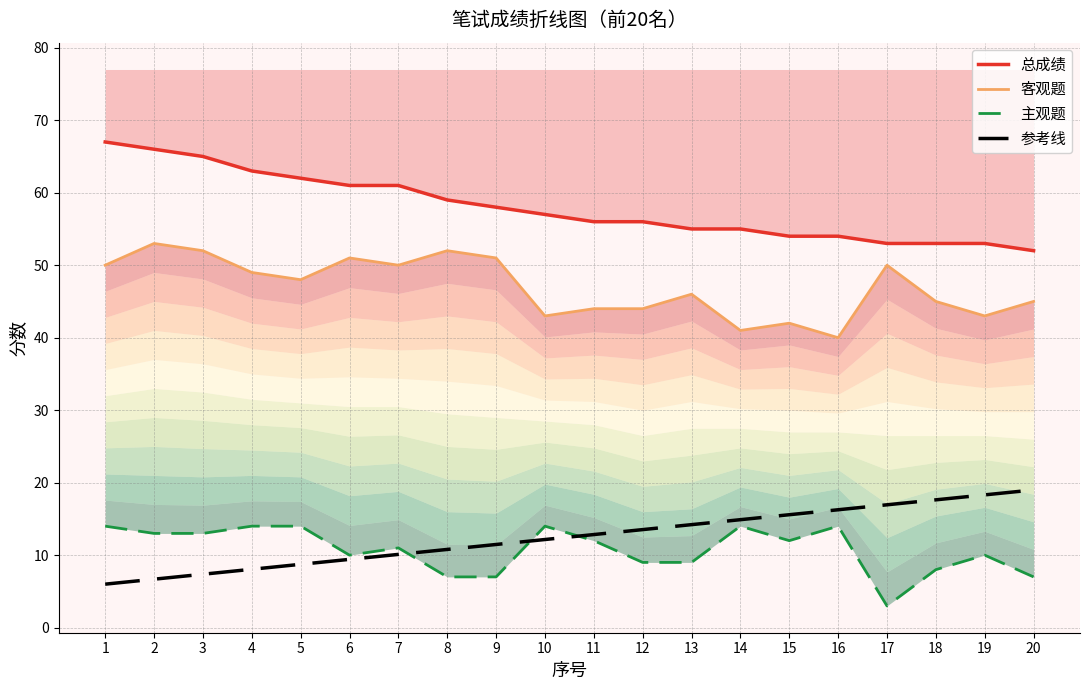

True or false: 主观题 and 参考线 cross at least once.

True